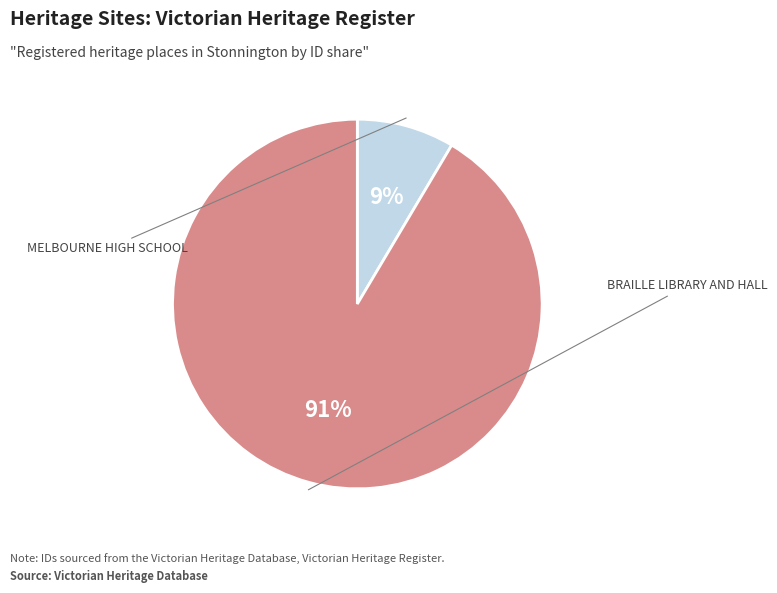

Does BRAILLE LIBRARY AND HALL account for over 50% of the chart?

Yes